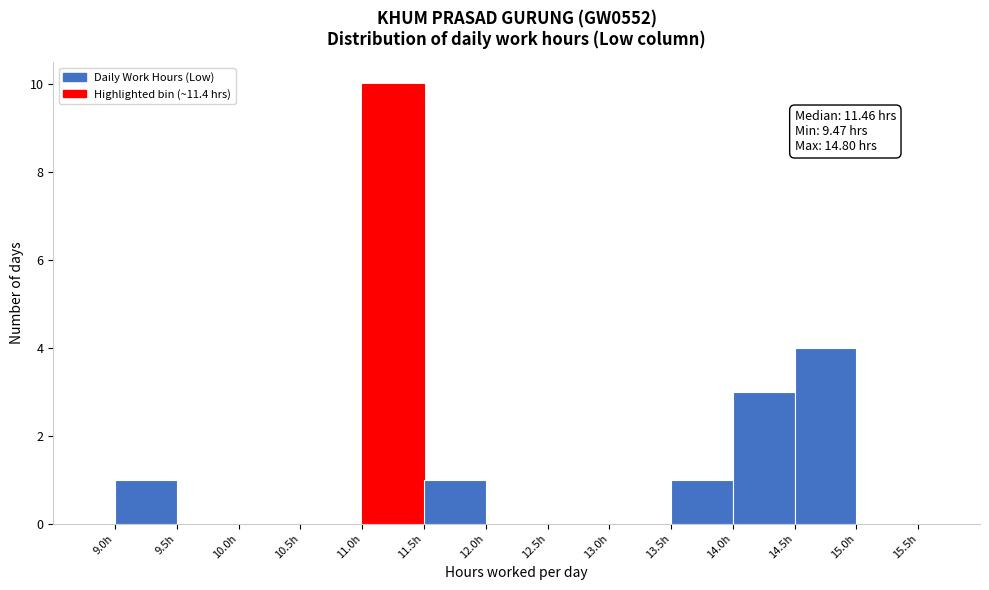

Which range on the x-axis has the tallest bar?

11.0 to 11.5